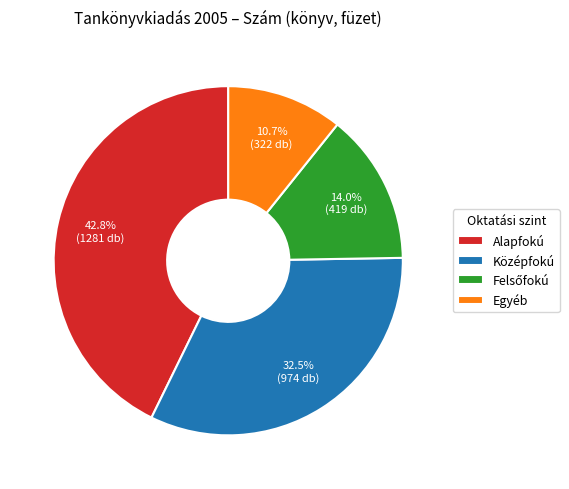

What is the ratio of the value at Középfokú to the value at Alapfokú?

0.8